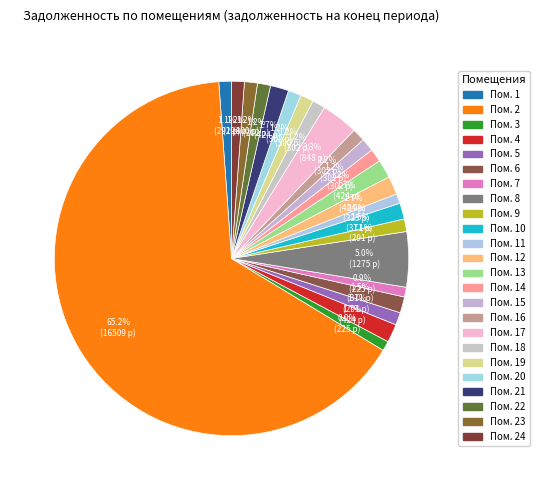

Rank the categories by value from highest to lowest.

2, 8, 17, 4, 12, 13, 21, 6, 10, 16, 14, 15, 18, 20, 22, 19, 23, 24, 1, 5, 9, 7, 3, 11